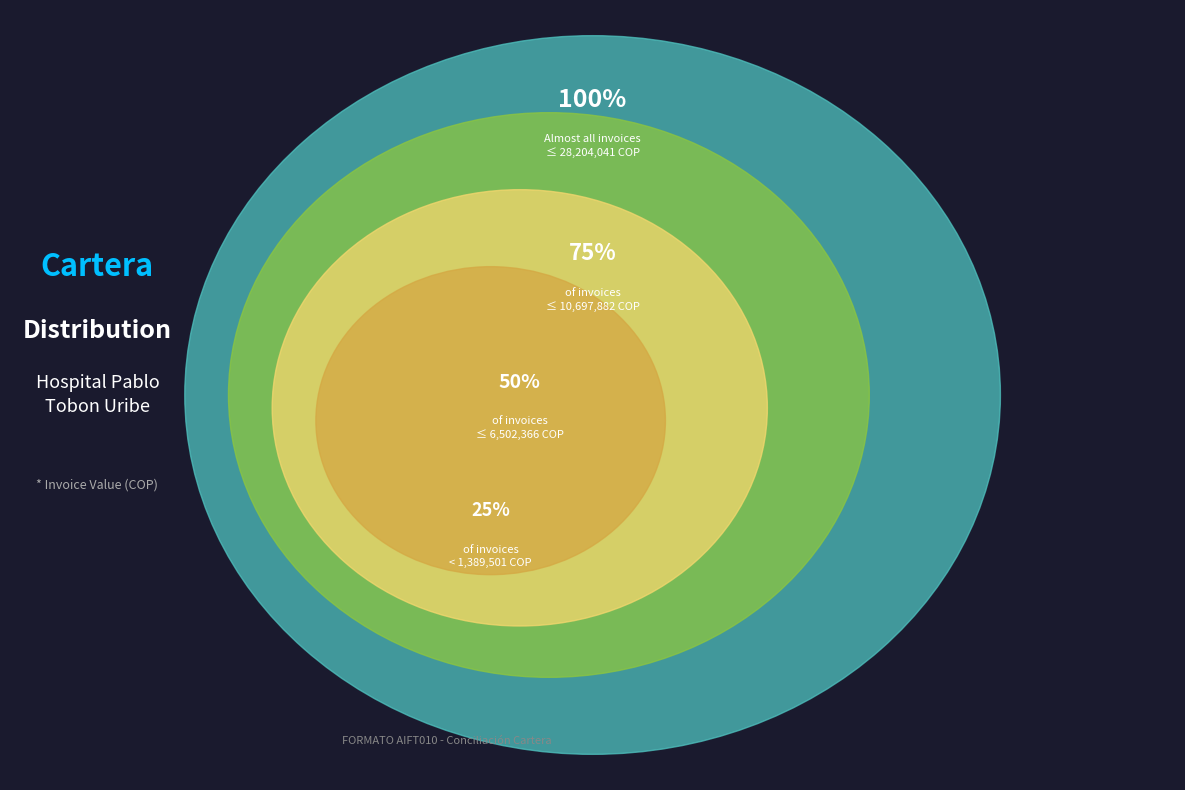

Is there a majority slice in this chart?

No